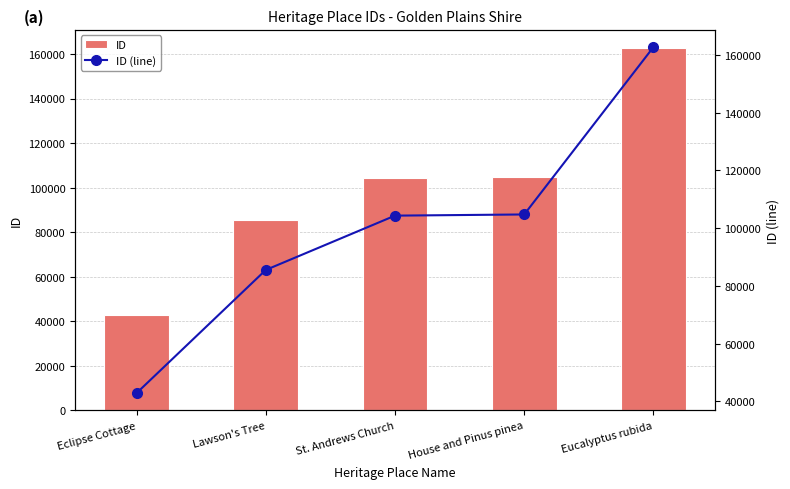

What is the sum of all ID values?

500224